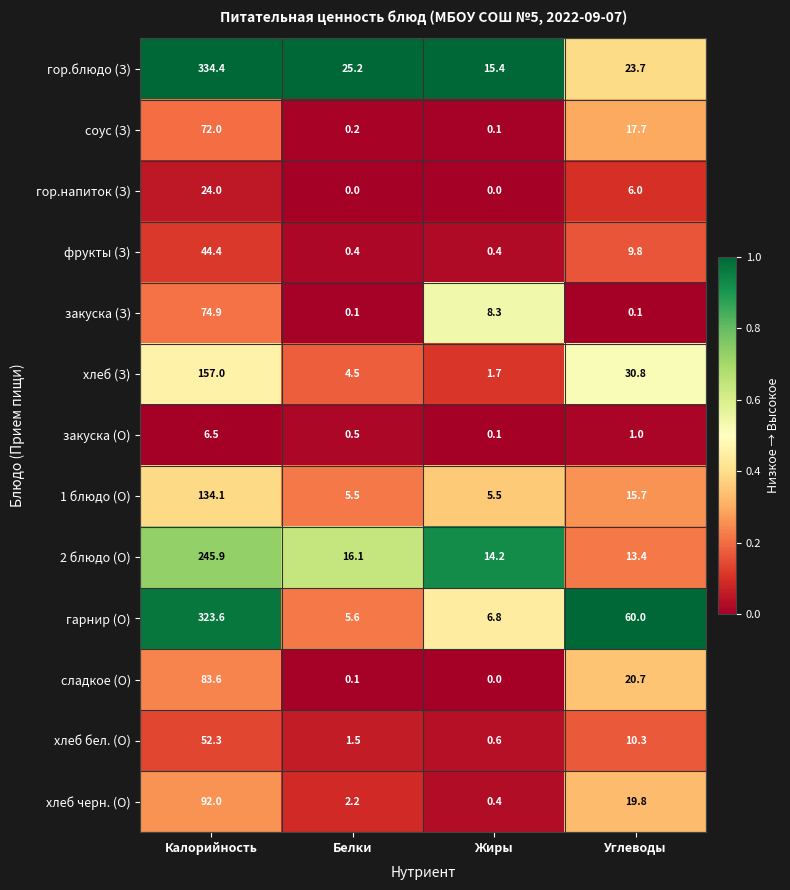

Rank the series at Калорийность from highest to lowest value.

гор.блюдо (З), гарнир (О), 2 блюдо (О), хлеб (З), 1 блюдо (О), хлеб черн. (О), сладкое (О), закуска (З), соус (З), хлеб бел. (О), фрукты (З), гор.напиток (З), закуска (О)